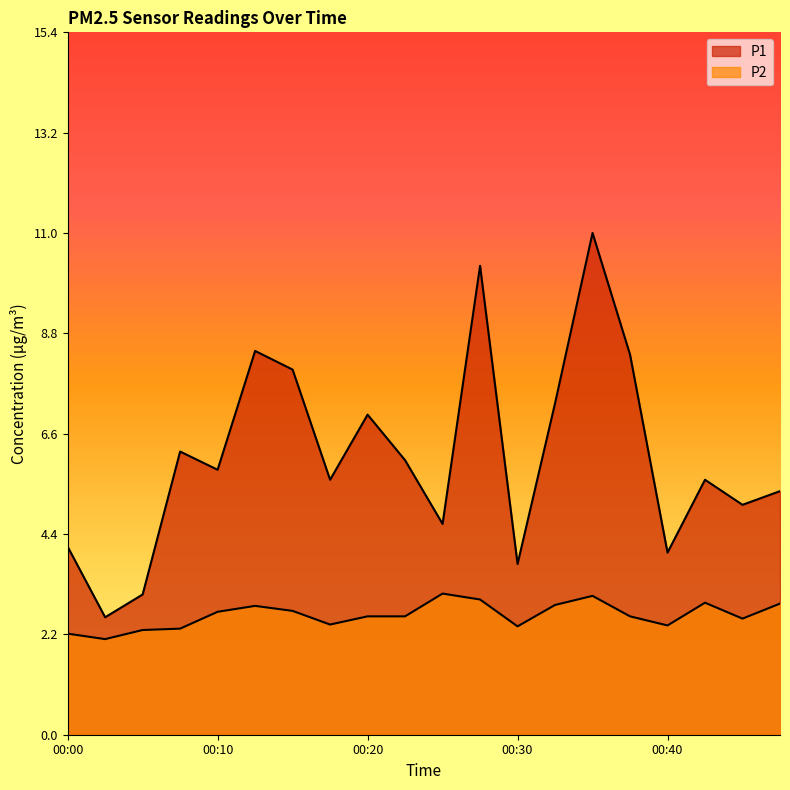

The P1 series shows 7.3 at 00:32. True or false?

True